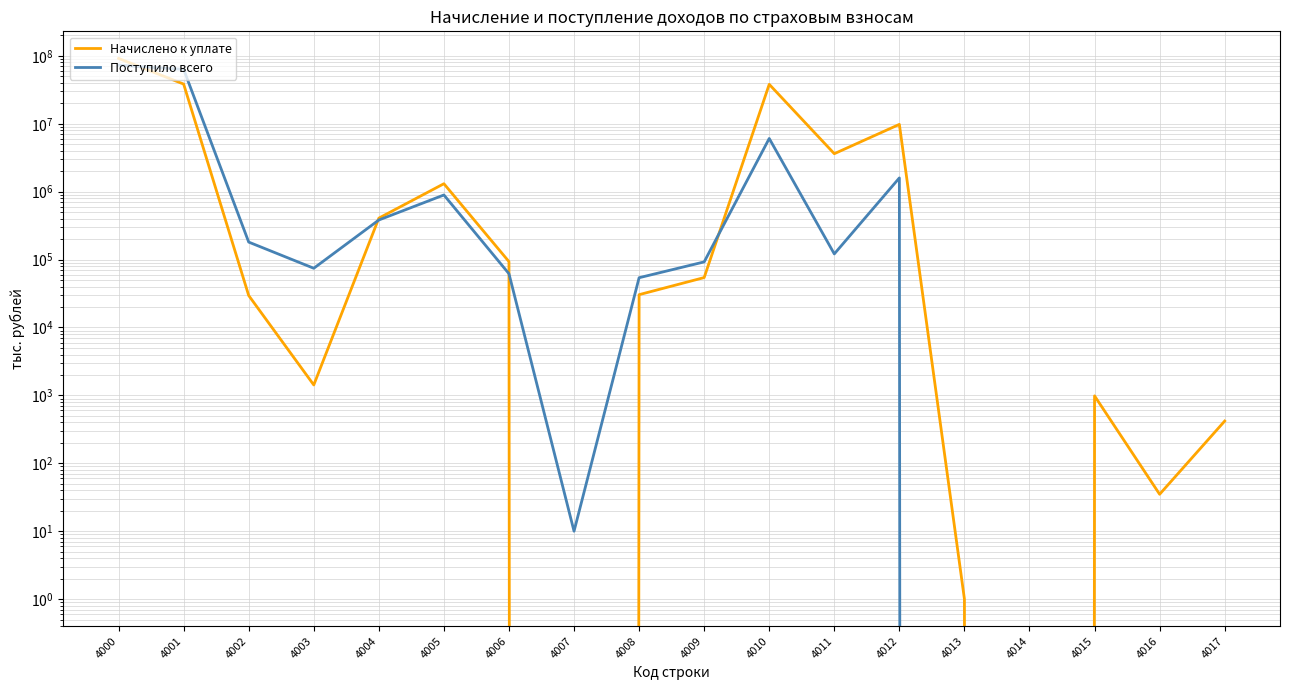

Is it true that Начислено к уплате equals 38434494 at 4001?

True